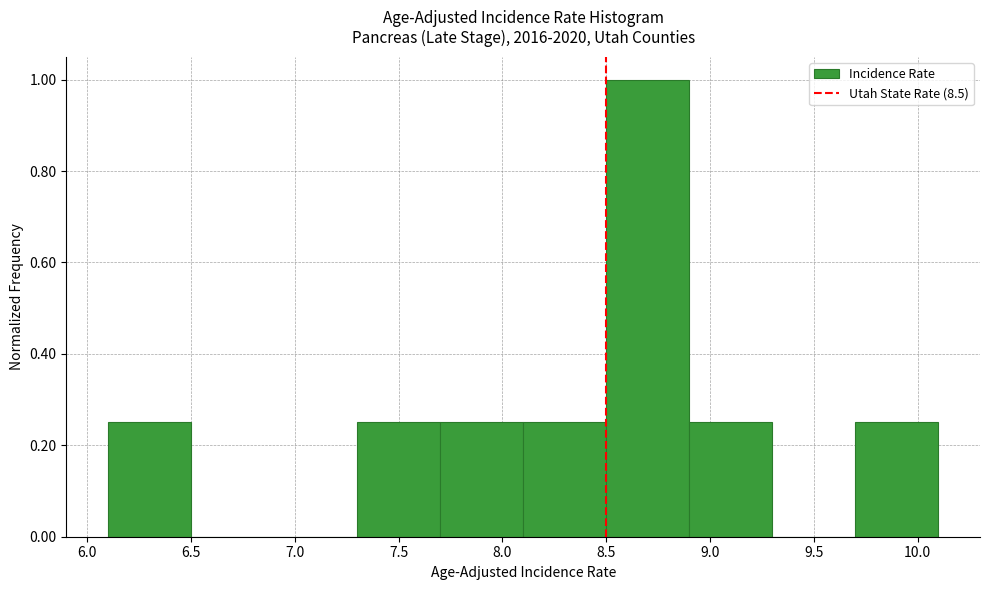

Reading left to right, list every bar in this chart as the range it spans on the x-axis followed by its height. The values are not printed on the chart, so give them approximately, as read against the axis.

6.1 to 6.5: 0.26
6.5 to 6.9: 0
6.9 to 7.3: 0
7.3 to 7.7: 0.26
7.7 to 8.1: 0.26
8.1 to 8.5: 0.26
8.5 to 8.9: 1.00
8.9 to 9.3: 0.26
9.3 to 9.7: 0
9.7 to 10.1: 0.26